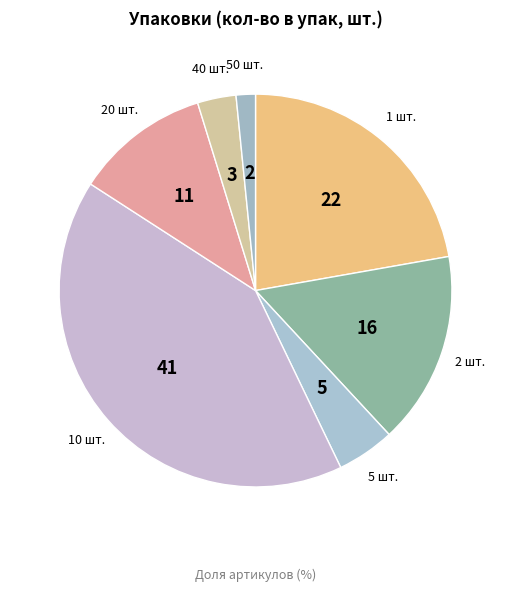

Rank the categories by value from highest to lowest.

10 шт., 1 шт., 2 шт., 20 шт., 5 шт., 40 шт., 50 шт.